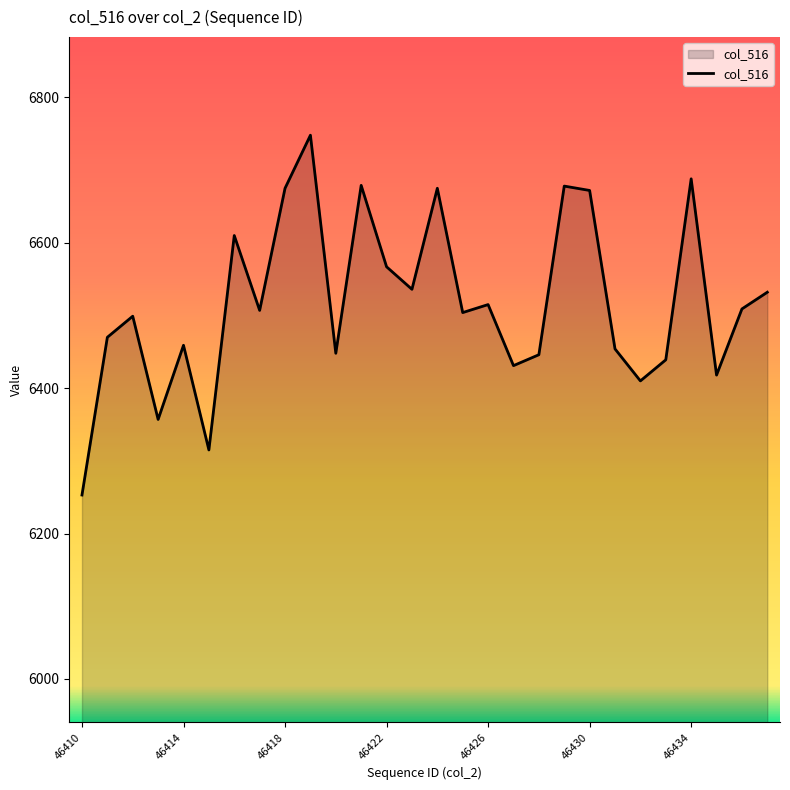

What is the maximum value shown in the chart?

6748